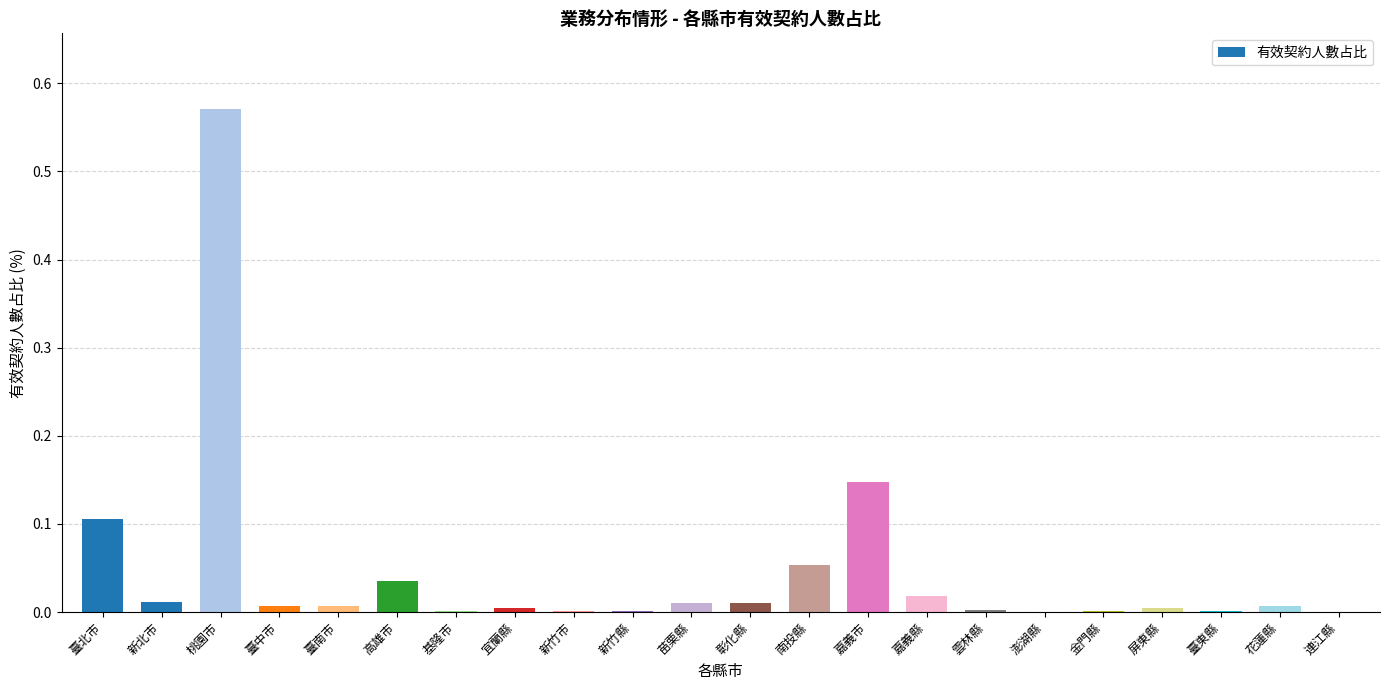

What is the sum of all values?

1.0